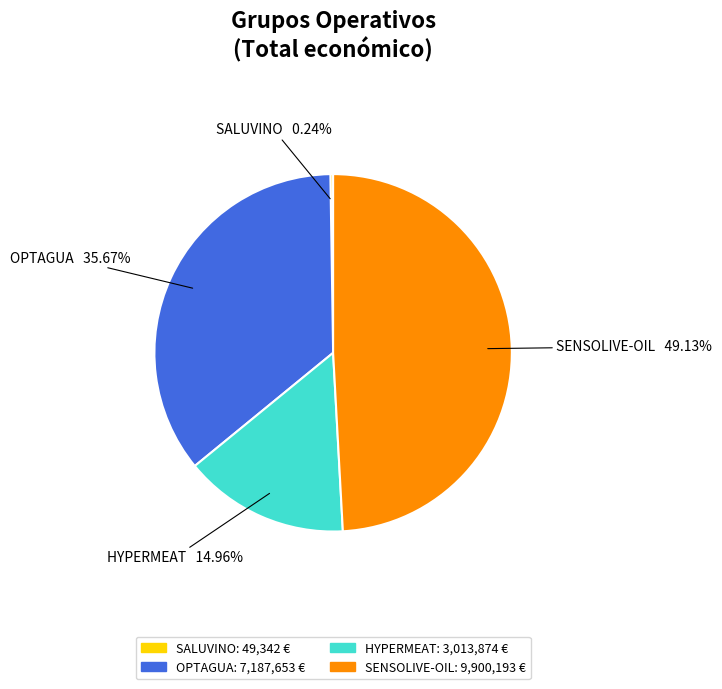

What is the largest slice in the pie chart?

SENSOLIVE-OIL